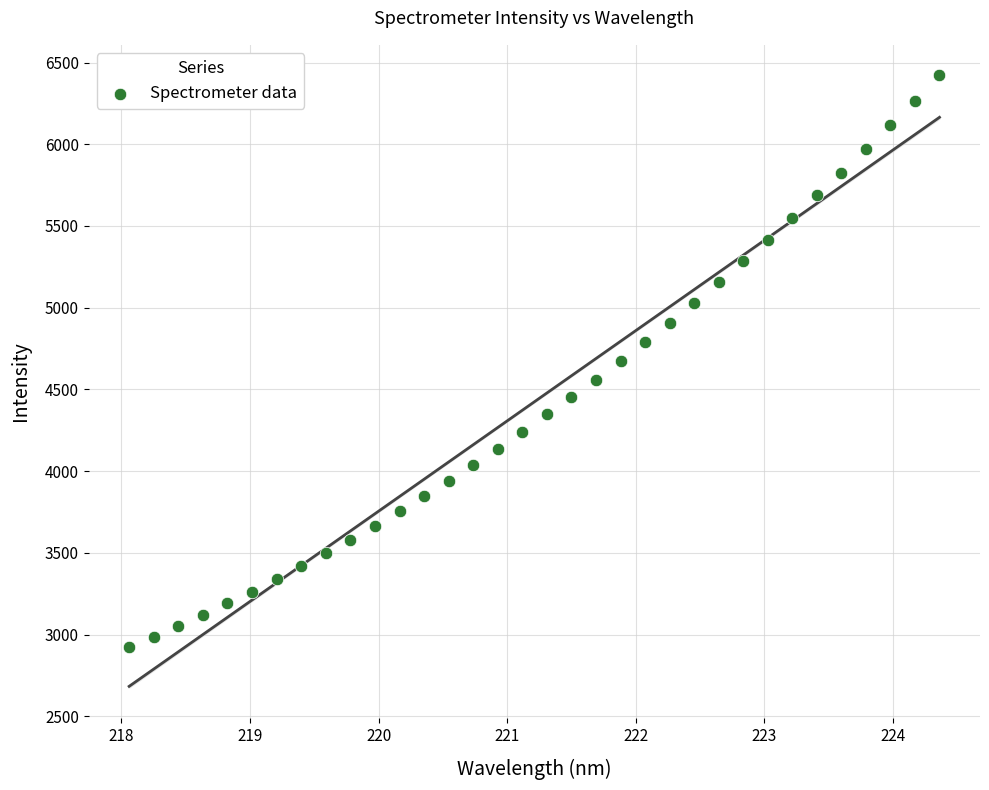

What is the range of X values (max minus min)?

6.3